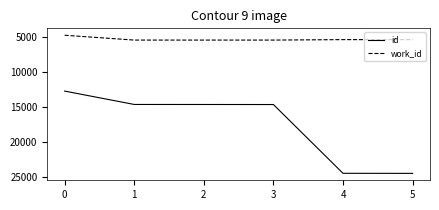

Which series changed the most between 3 and 5?

id